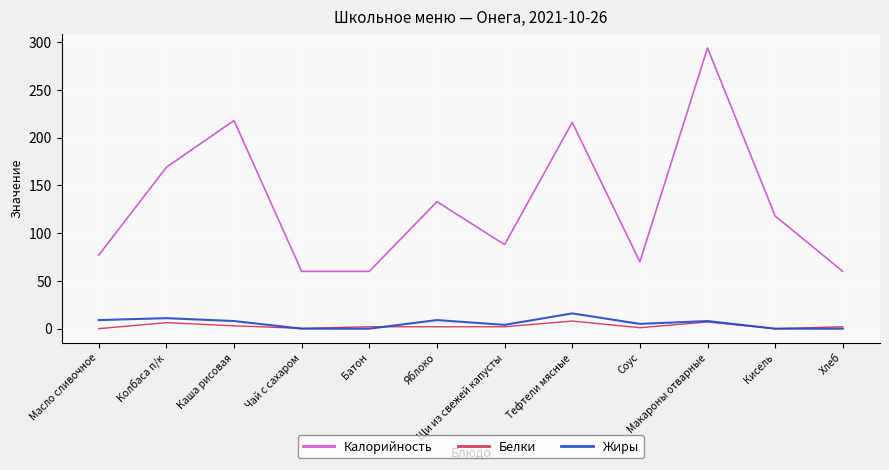

Read the Жиры value at Масло сливочное.

9.0